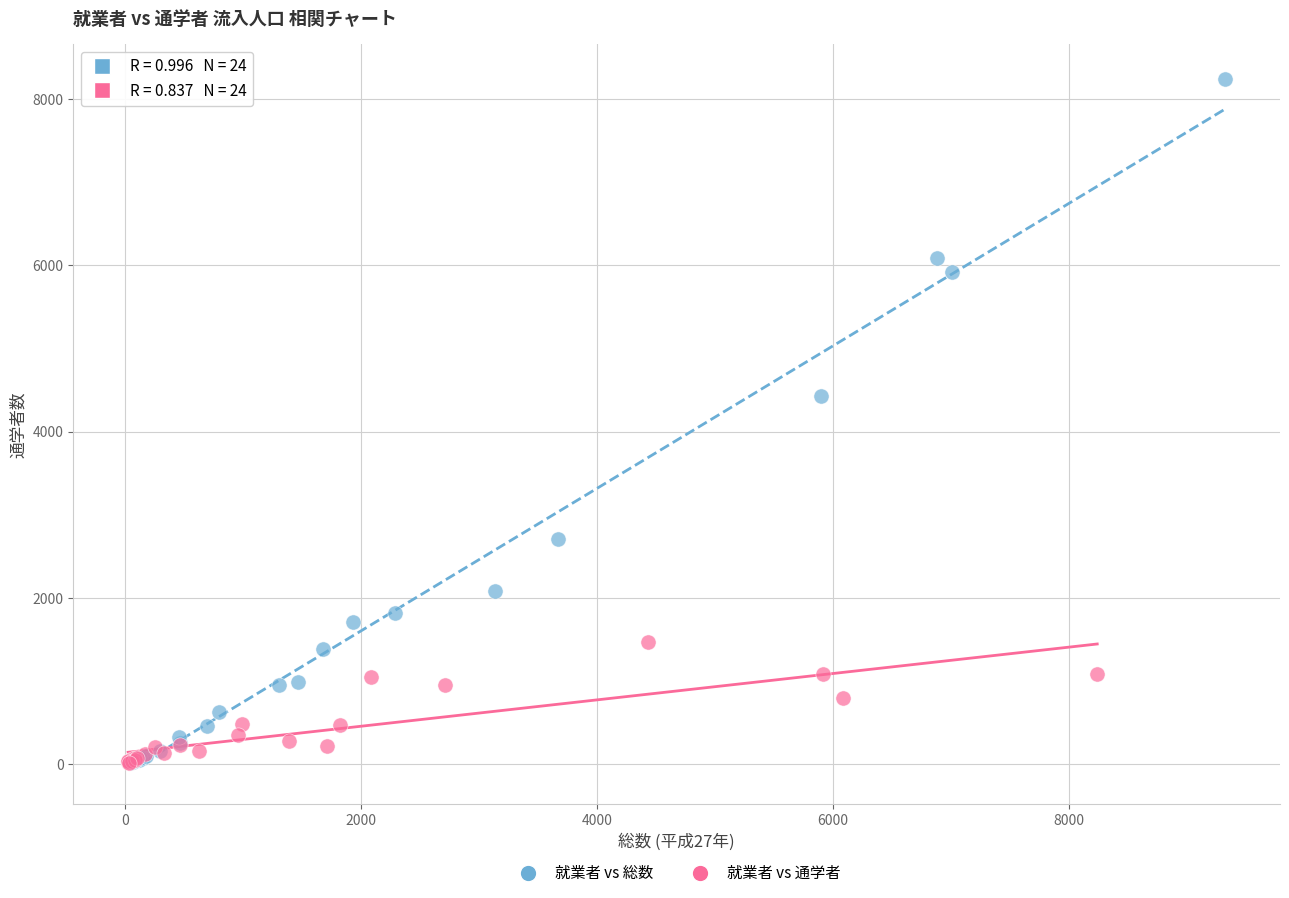

What are all the series names shown in the legend?

就業者 vs 総数, 就業者 vs 通学者